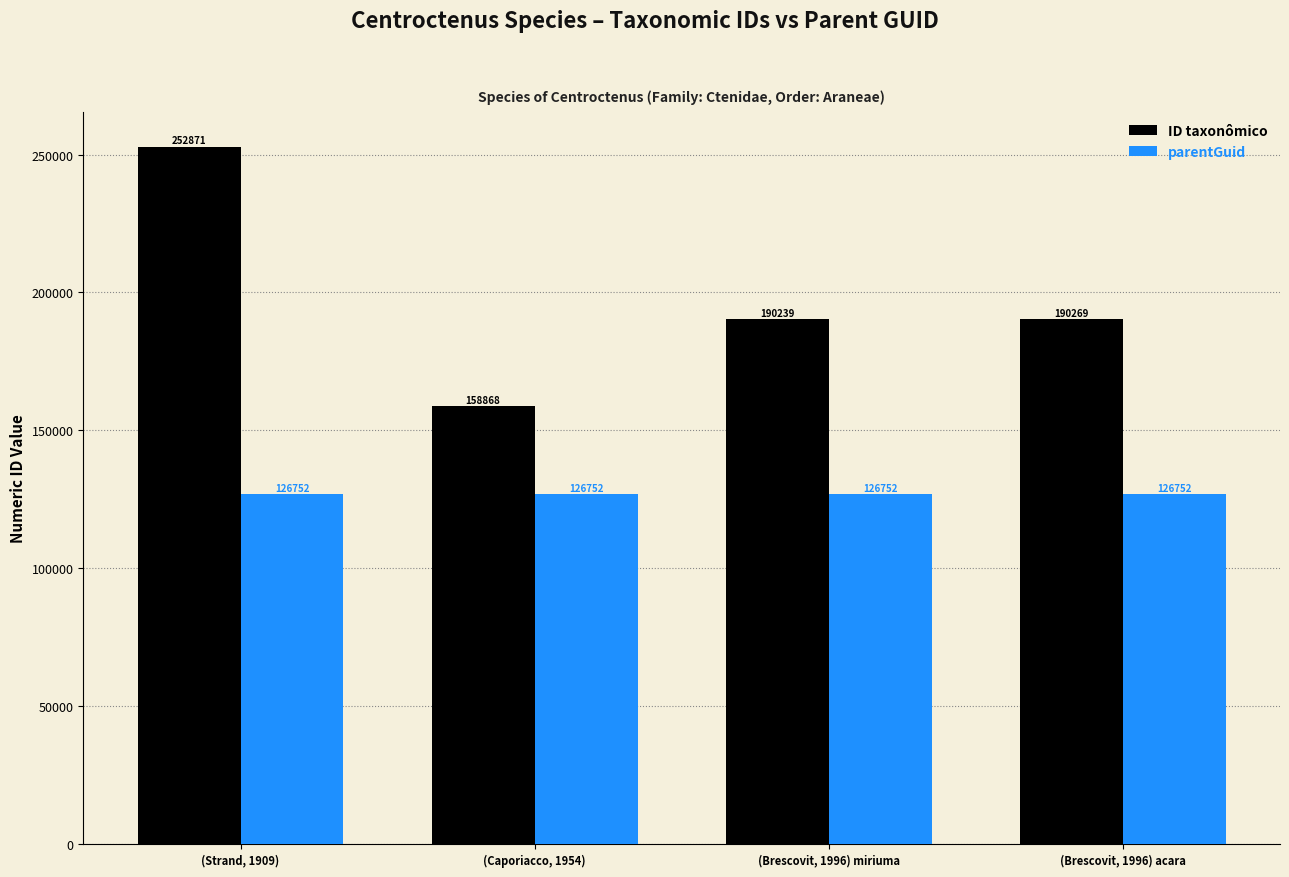

What is the label of the 2nd bar from the right?

(Brescovit, 1996) miriuma